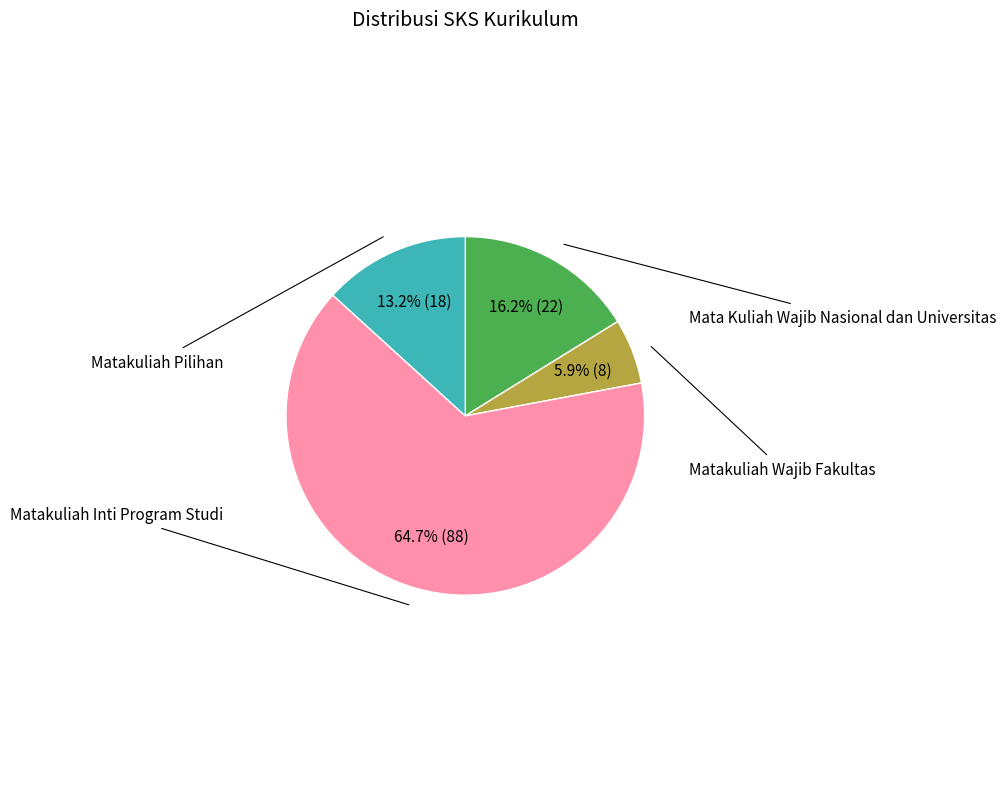

Is there any slice that represents more than half of the pie?

Yes